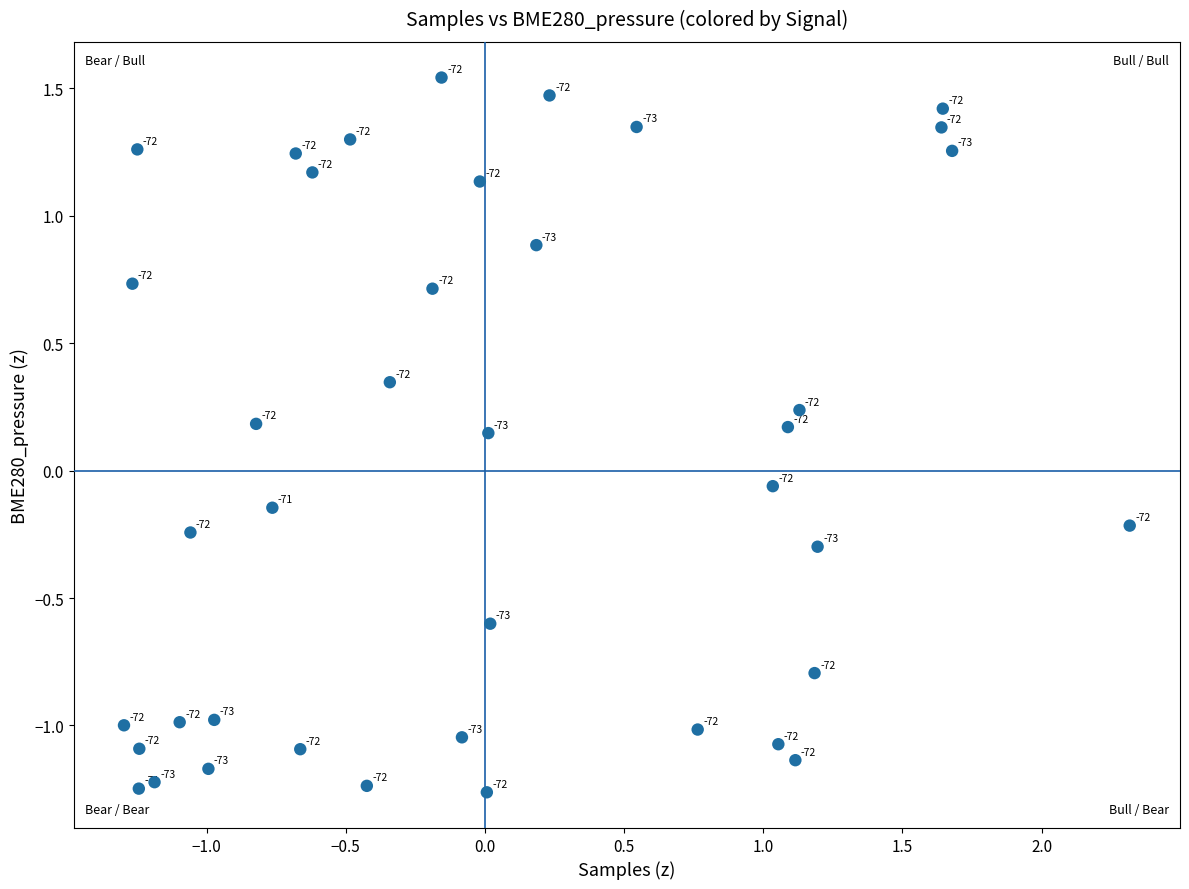

What is the range of X values (max minus min)?

3.6